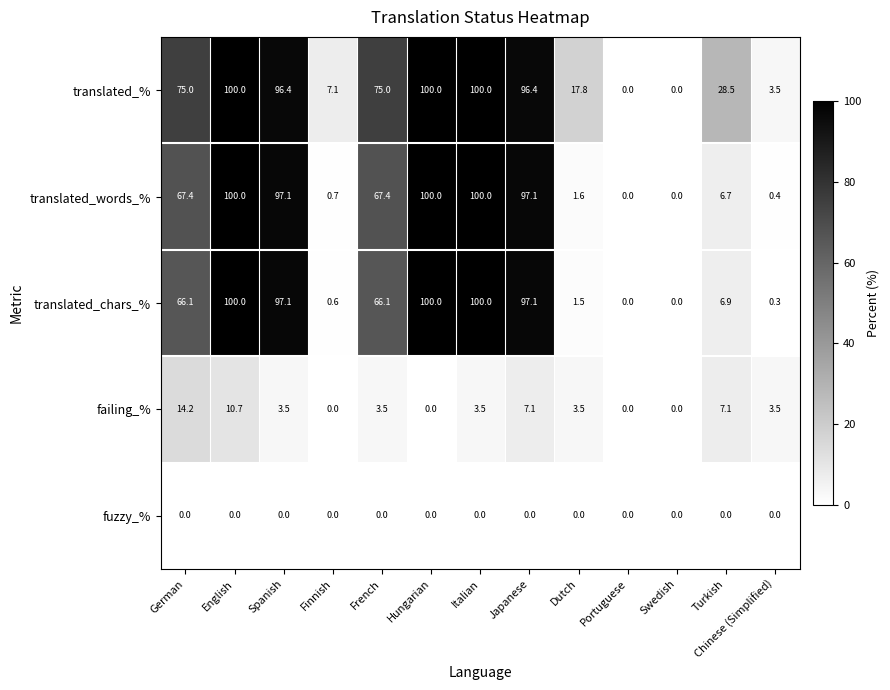

What is the difference between the translated_words_% values at English and Portuguese?

100.0